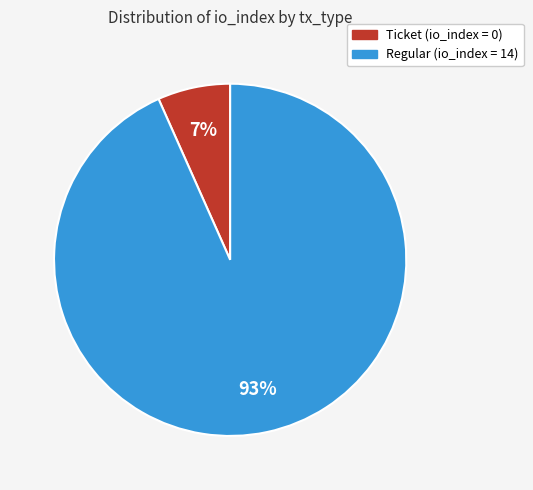

To the nearest percent, what is the average slice percentage?

50%